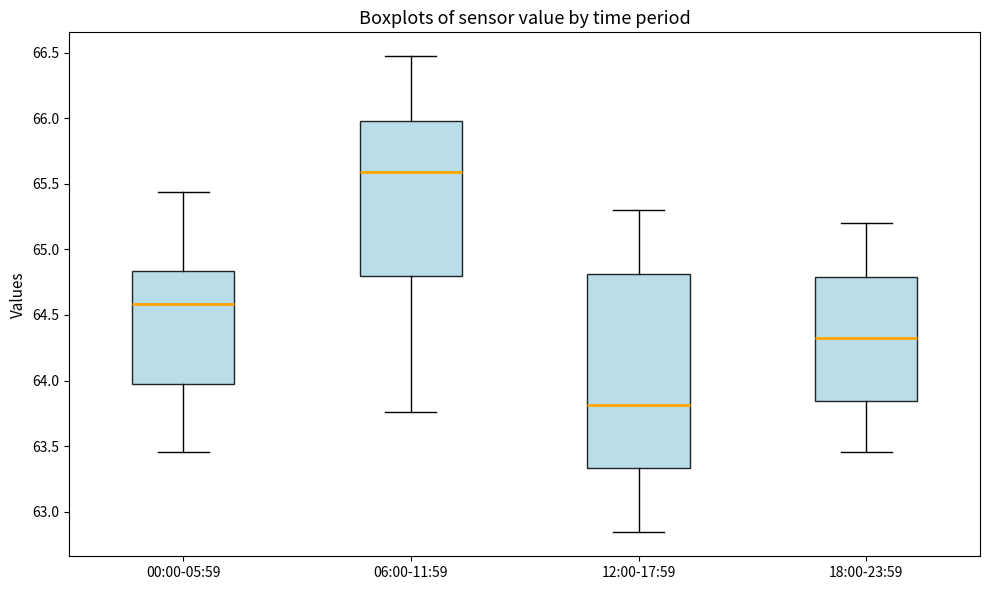

Reading left to right, read every box against the y-axis: the position of its median line, the range the box covers, and the ends of its whiskers. The values are not printed on the chart, so give them approximately, as read against the axis.

00:00-05:59: median 64.60, box 63.95 to 64.85, whiskers 63.45 to 65.45
06:00-11:59: median 65.60, box 64.80 to 66.00, whiskers 63.75 to 66.45
12:00-17:59: median 63.80, box 63.35 to 64.80, whiskers 62.85 to 65.30
18:00-23:59: median 64.35, box 63.85 to 64.80, whiskers 63.45 to 65.20